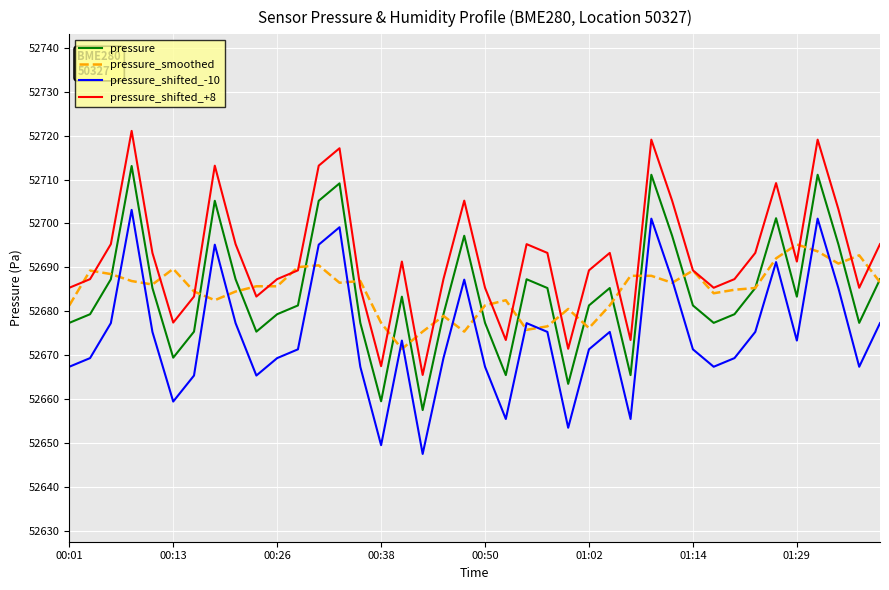

True or false: pressure_shifted_-10 and pressure intersect in this chart.

False